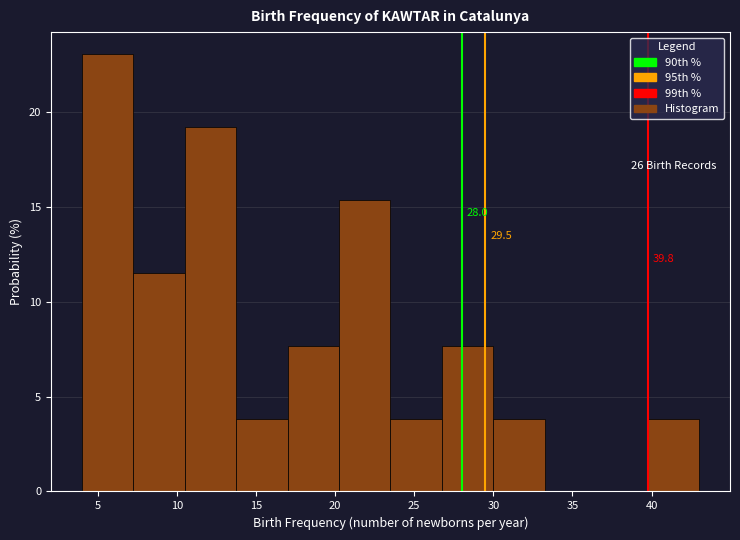

Which range on the x-axis has the tallest bar?

4.00 to 7.25